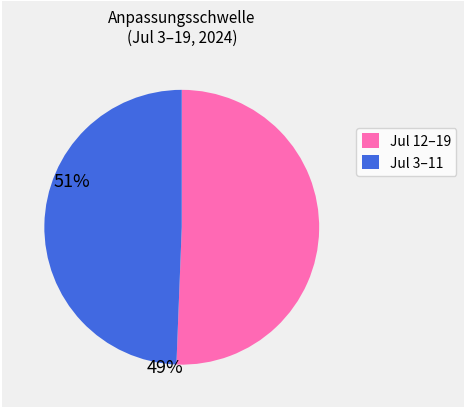

Which slice is the smallest?

Jul 3–11